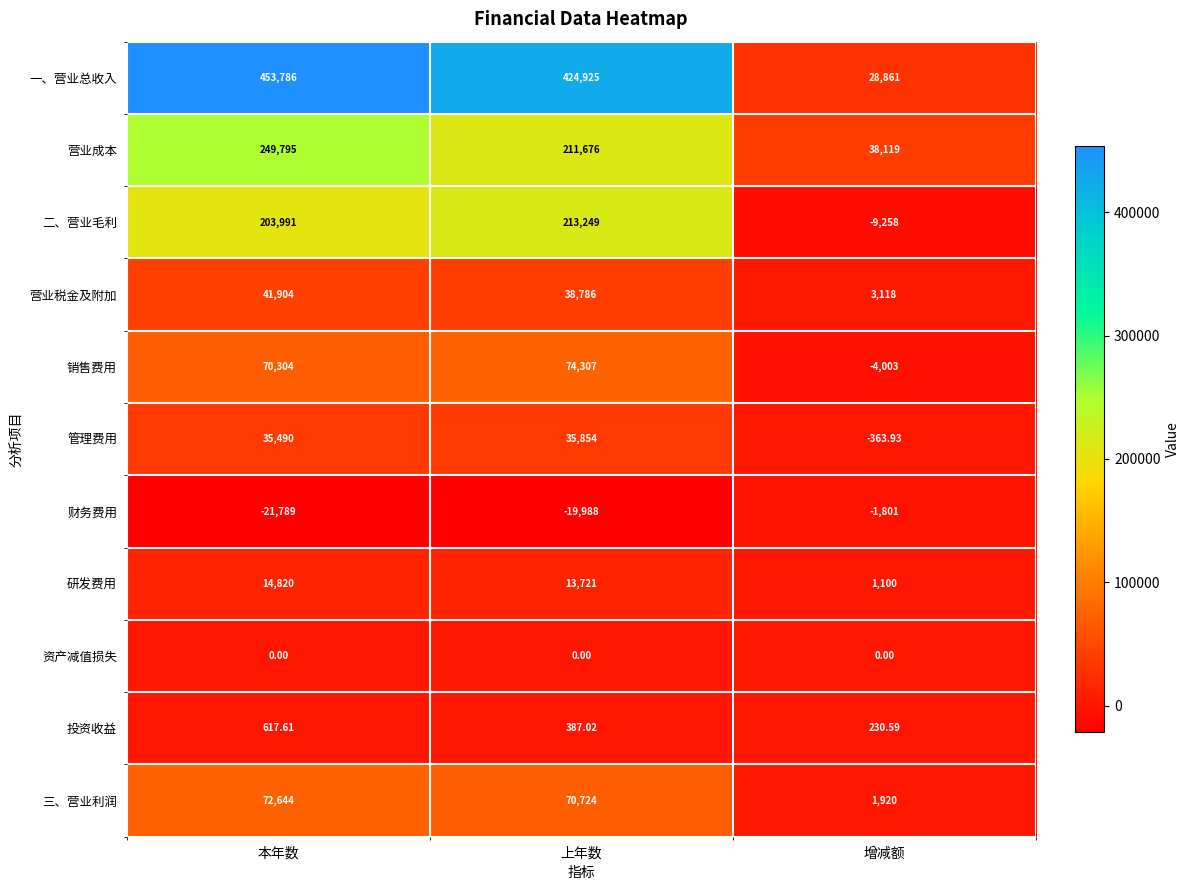

At 增减额, list the series in order from smallest to largest.

二、营业毛利, 销售费用, 财务费用, 管理费用, 资产减值损失, 投资收益, 研发费用, 三、营业利润, 营业税金及附加, 一、营业总收入, 营业成本